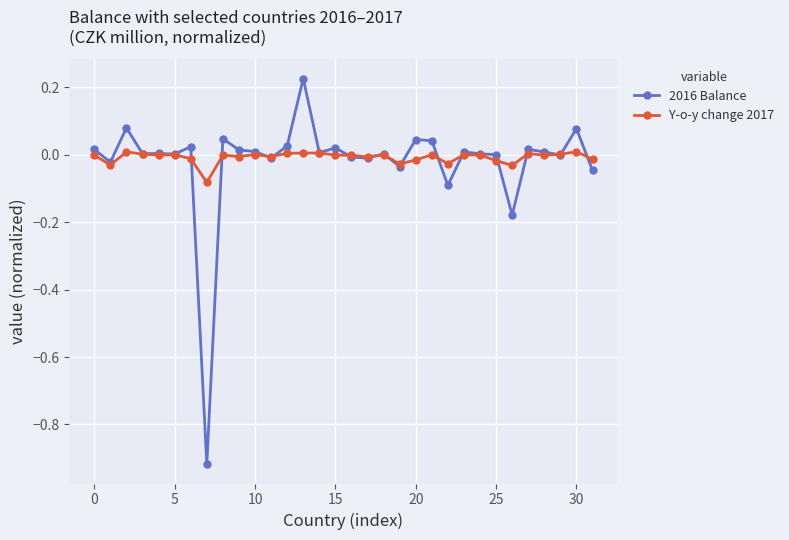

Which series has the widest spread of values?

2016 Balance